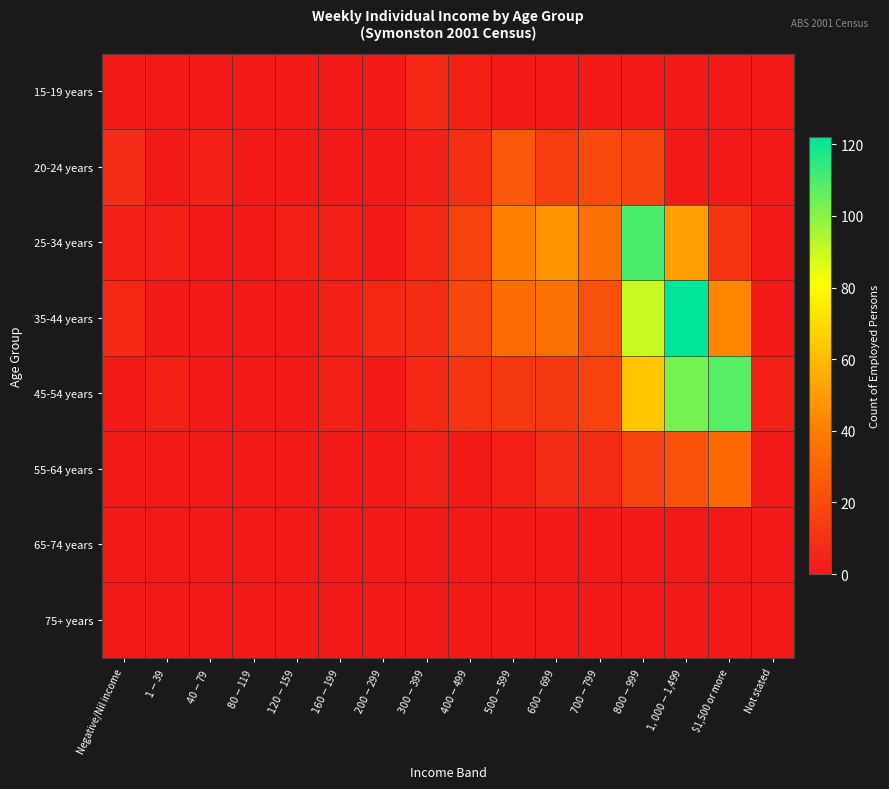

Reading right to left, list all the values displayed in this chart.

15-19 years: Not stated=0	$1,500 or more=0	$1,000-$1,499=0	$800-$999=0	$700-$799=0	$600-$699=0	$500-$599=0	$400-$499=3	$300-$399=6	$200-$299=0	$160-$199=0	$120-$159=0	$80-$119=0	$40-$79=0	$1-$39=0	Negative/Nil income=0
20-24 years: Not stated=0	$1,500 or more=0	$1,000-$1,499=0	$800-$999=17	$700-$799=20	$600-$699=15	$500-$599=25	$400-$499=9	$300-$399=3	$200-$299=0	$160-$199=0	$120-$159=0	$80-$119=0	$40-$79=3	$1-$39=0	Negative/Nil income=8
25-34 years: Not stated=0	$1,500 or more=11	$1,000-$1,499=51	$800-$999=110	$700-$799=35	$600-$699=47	$500-$599=41	$400-$499=16	$300-$399=6	$200-$299=0	$160-$199=3	$120-$159=3	$80-$119=0	$40-$79=0	$1-$39=3	Negative/Nil income=3
35-44 years: Not stated=0	$1,500 or more=43	$1,000-$1,499=122	$800-$999=90	$700-$799=22	$600-$699=35	$500-$599=33	$400-$499=18	$300-$399=8	$200-$299=6	$160-$199=3	$120-$159=0	$80-$119=0	$40-$79=0	$1-$39=0	Negative/Nil income=6
45-54 years: Not stated=3	$1,500 or more=108	$1,000-$1,499=103	$800-$999=64	$700-$799=16	$600-$699=12	$500-$599=12	$400-$499=11	$300-$399=6	$200-$299=0	$160-$199=3	$120-$159=0	$80-$119=0	$40-$79=0	$1-$39=3	Negative/Nil income=0
55-64 years: Not stated=0	$1,500 or more=32	$1,000-$1,499=22	$800-$999=16	$700-$799=7	$600-$699=8	$500-$599=3	$400-$499=0	$300-$399=3	$200-$299=0	$160-$199=0	$120-$159=0	$80-$119=0	$40-$79=0	$1-$39=0	Negative/Nil income=0
65-74 years: Not stated=0	$1,500 or more=0	$1,000-$1,499=0	$800-$999=0	$700-$799=0	$600-$699=0	$500-$599=0	$400-$499=0	$300-$399=0	$200-$299=0	$160-$199=0	$120-$159=0	$80-$119=0	$40-$79=0	$1-$39=0	Negative/Nil income=0
75+ years: Not stated=0	$1,500 or more=0	$1,000-$1,499=0	$800-$999=0	$700-$799=0	$600-$699=0	$500-$599=0	$400-$499=0	$300-$399=0	$200-$299=0	$160-$199=0	$120-$159=0	$80-$119=0	$40-$79=0	$1-$39=0	Negative/Nil income=0